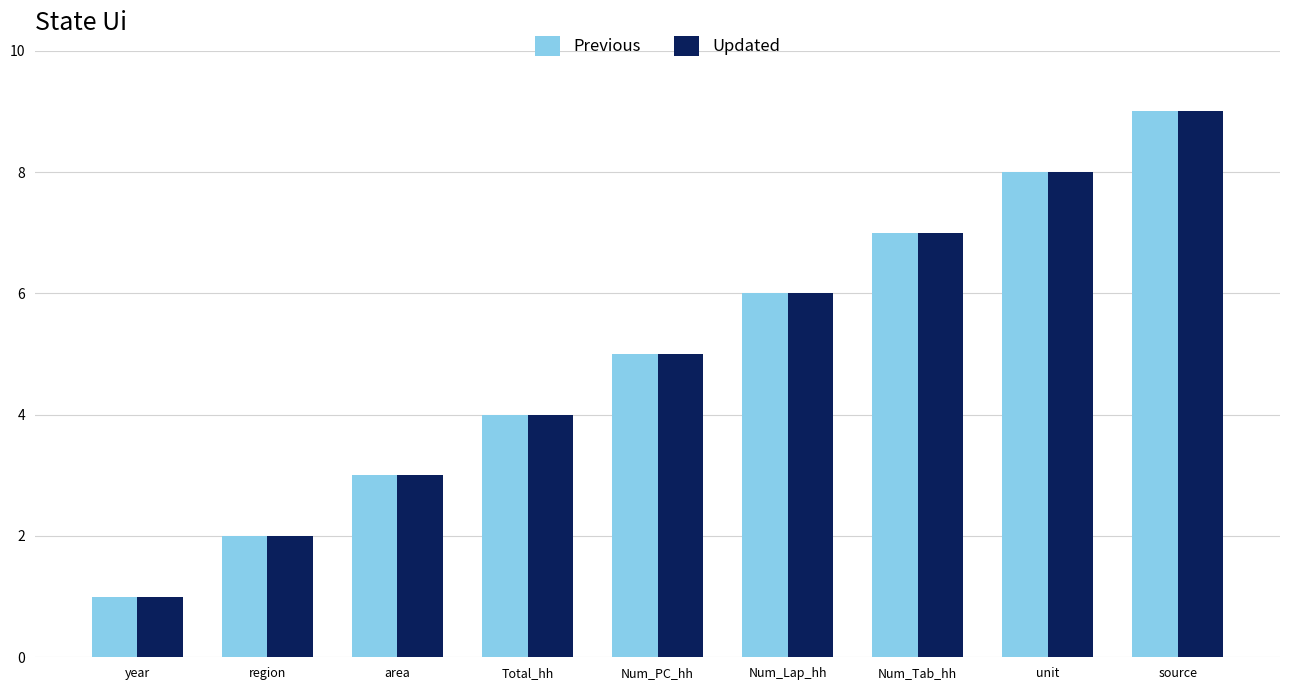

Reading left to right, extract all data points from this chart.

Previous: 1	2	3	4	5	6	7	8	9
Updated: 1	2	3	4	5	6	7	8	9